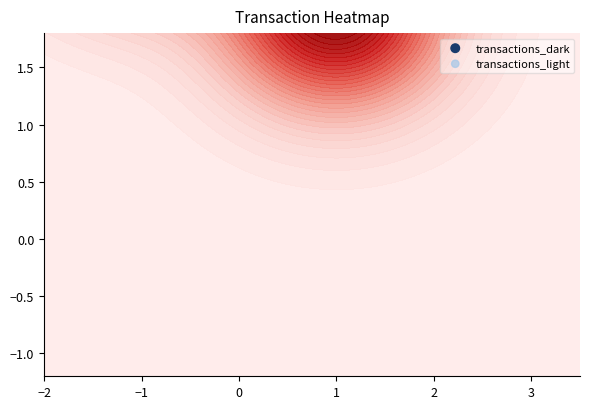

At which category is the sum across all series the highest?

−1